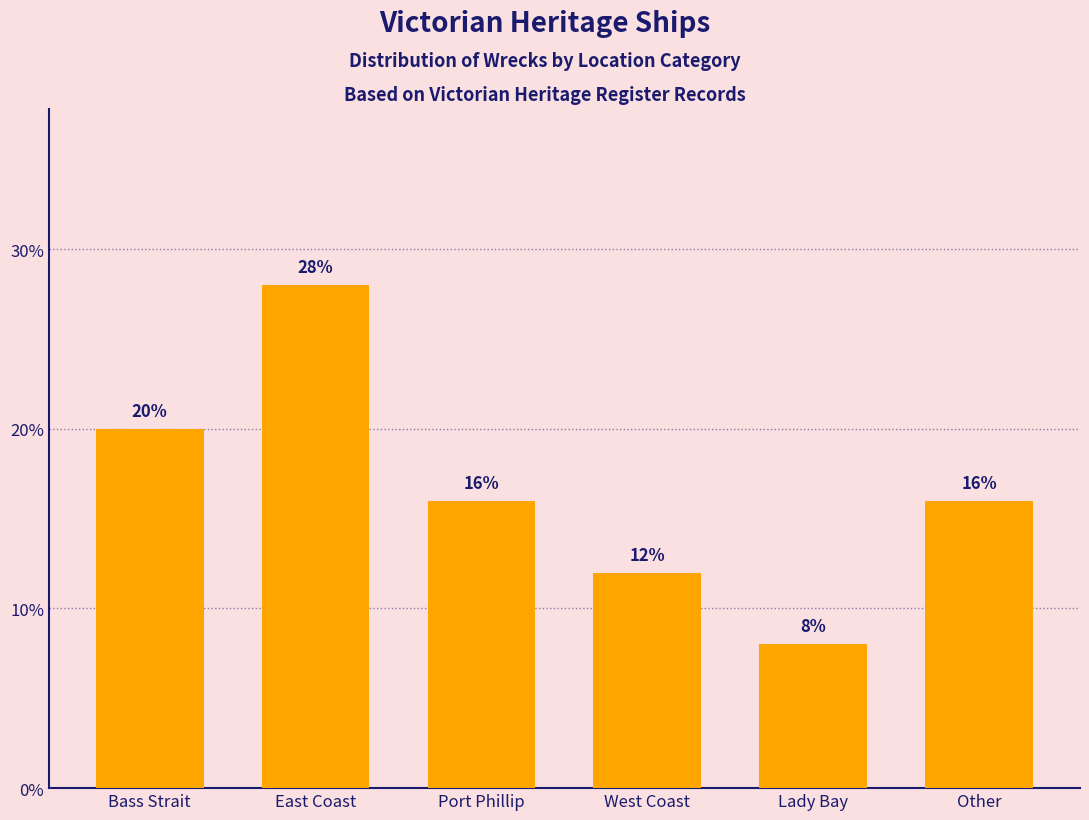

Does the chart contain any negative values?

No